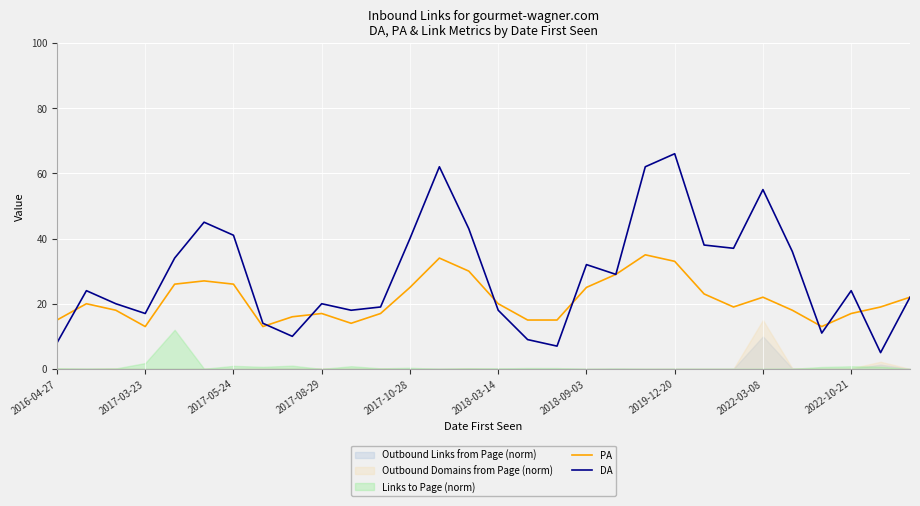

What is the maximum value for PA?

35